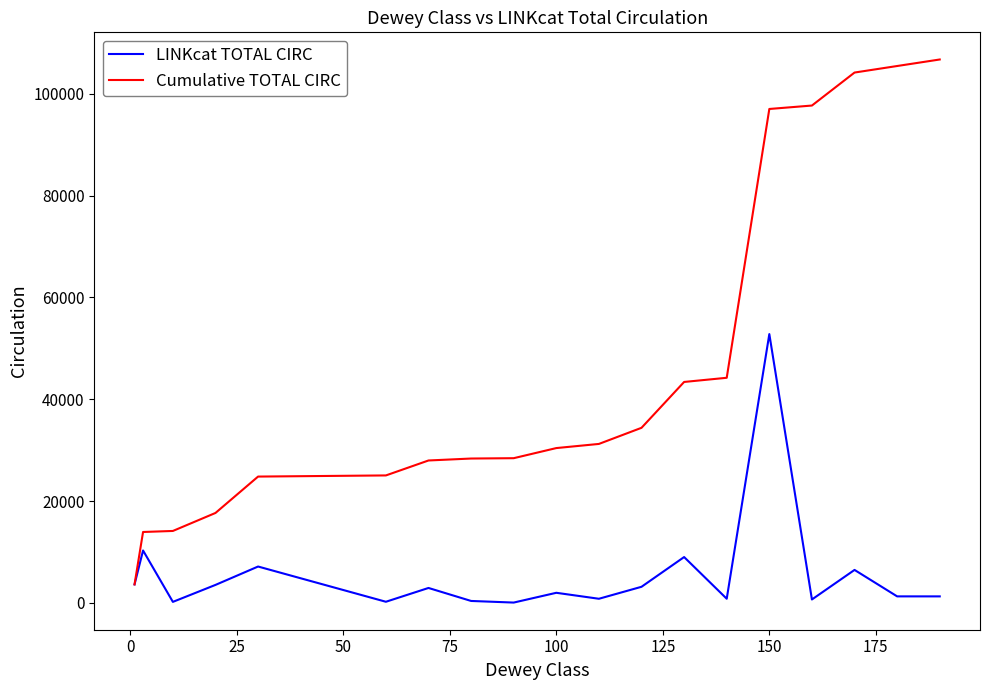

Which series has the largest total across all categories?

Cumulative TOTAL CIRC